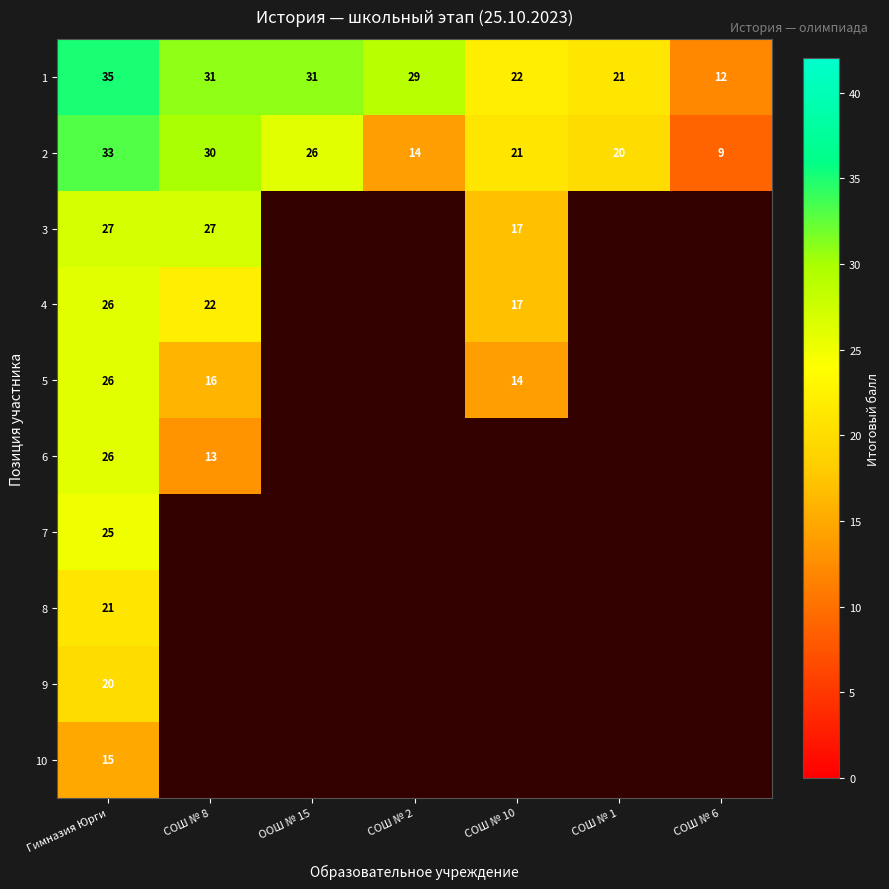

At which category is the sum across all series the highest?

Гимназия Юрги